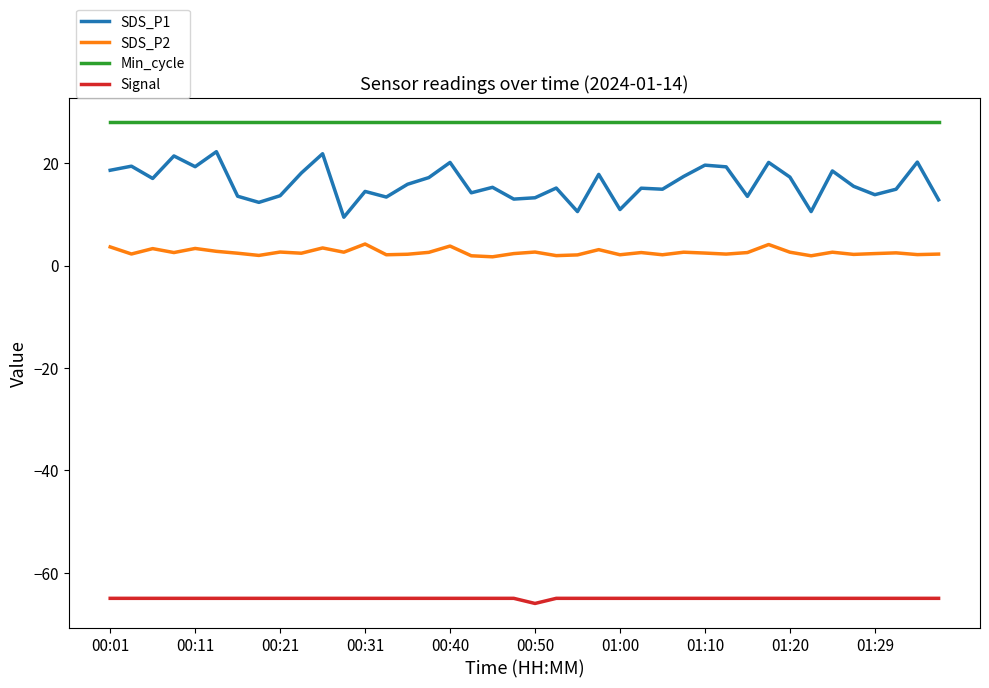

True or false: Min_cycle and SDS_P1 cross at least once.

False